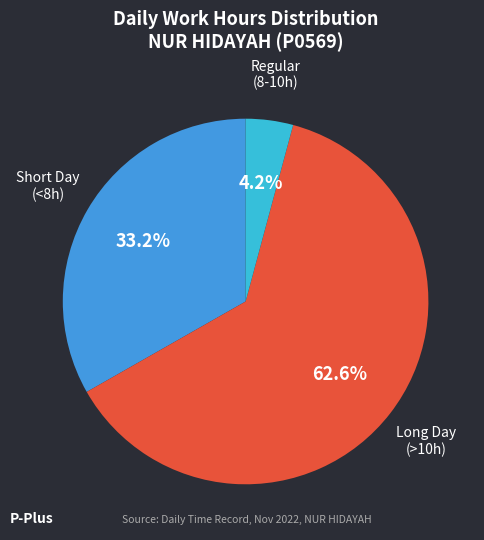

Count the number of slices in the pie.

3